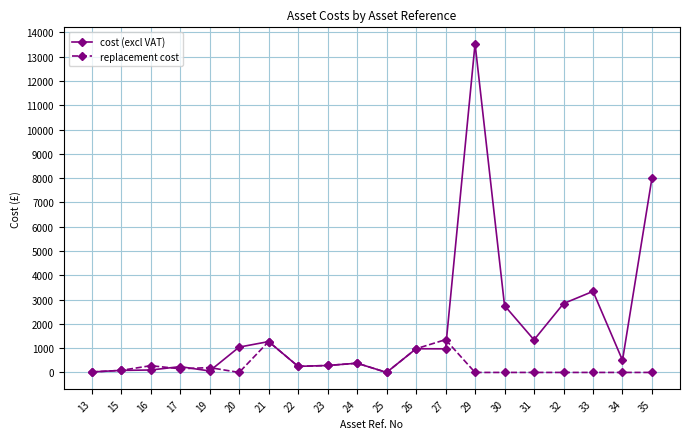

Is it true that replacement cost equals -500.7 at 29?

False